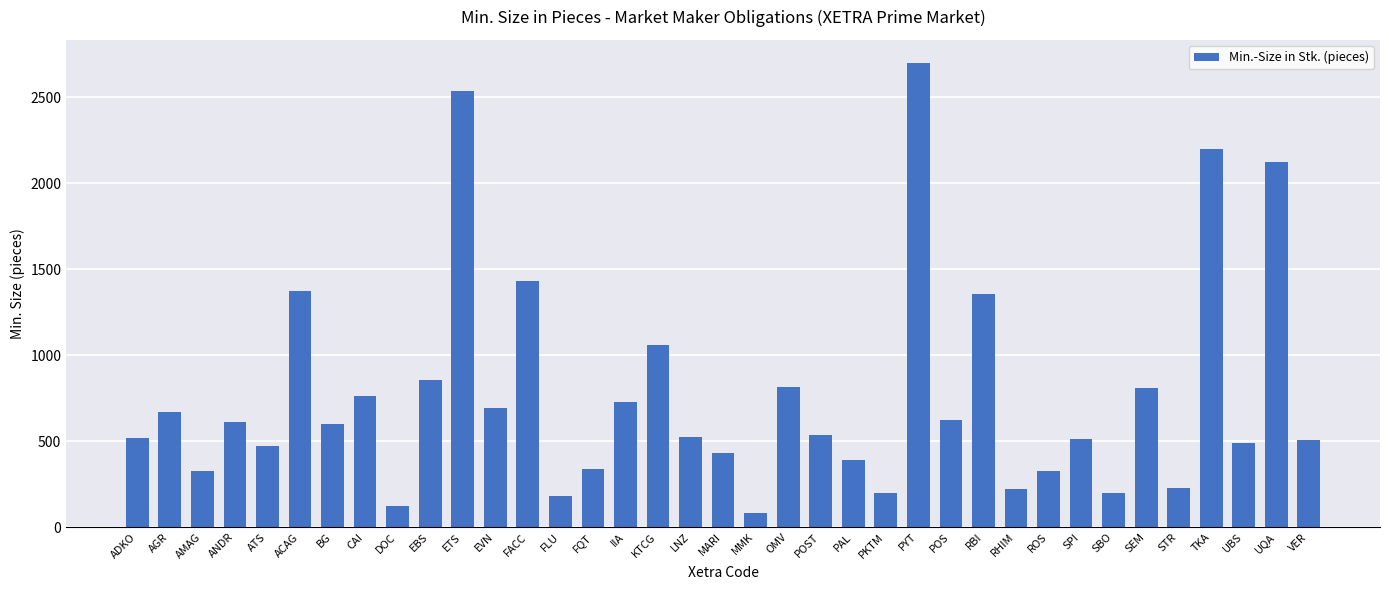

What is the approximate value at UBS, to the nearest 100?

500